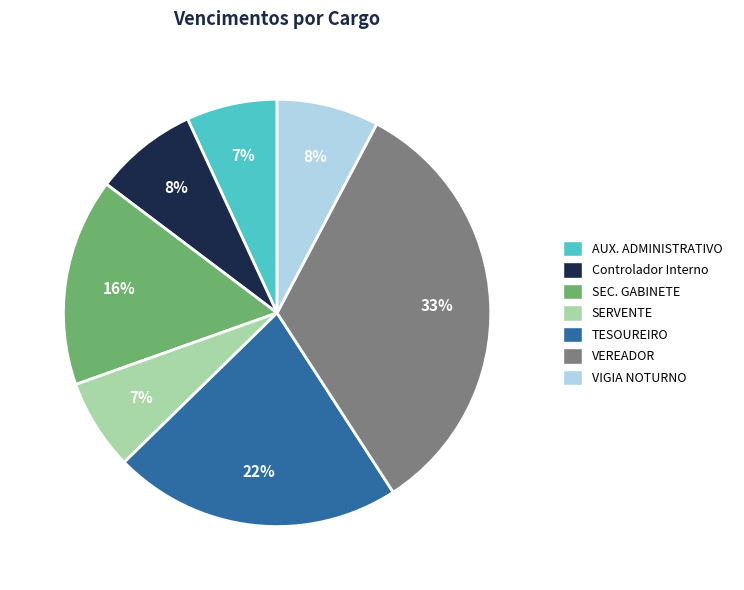

Approximately how many times larger is the value at Controlador Interno compared to TESOUREIRO?

0.4